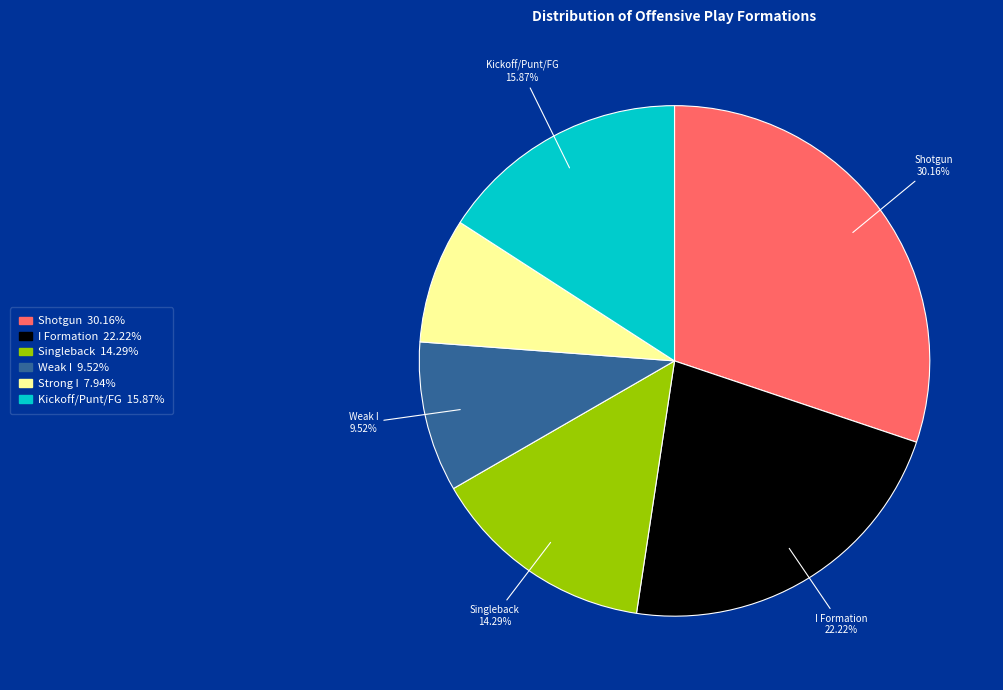

What percentage is the Strong I slice, to the nearest percent?

8%